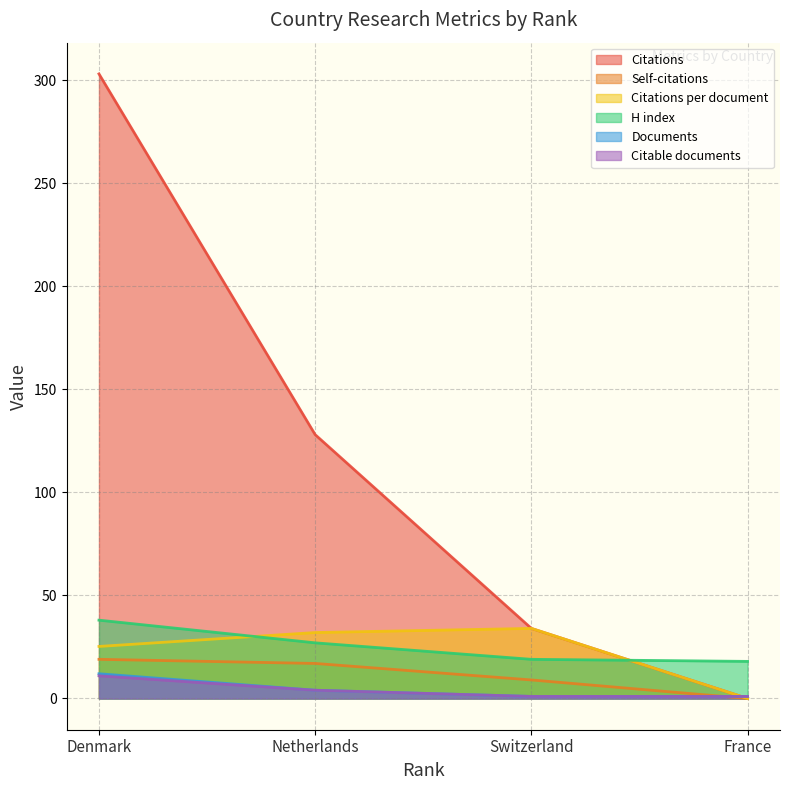

Between which two adjacent categories do Self-citations and Citable documents first intersect?

Switzerland and France